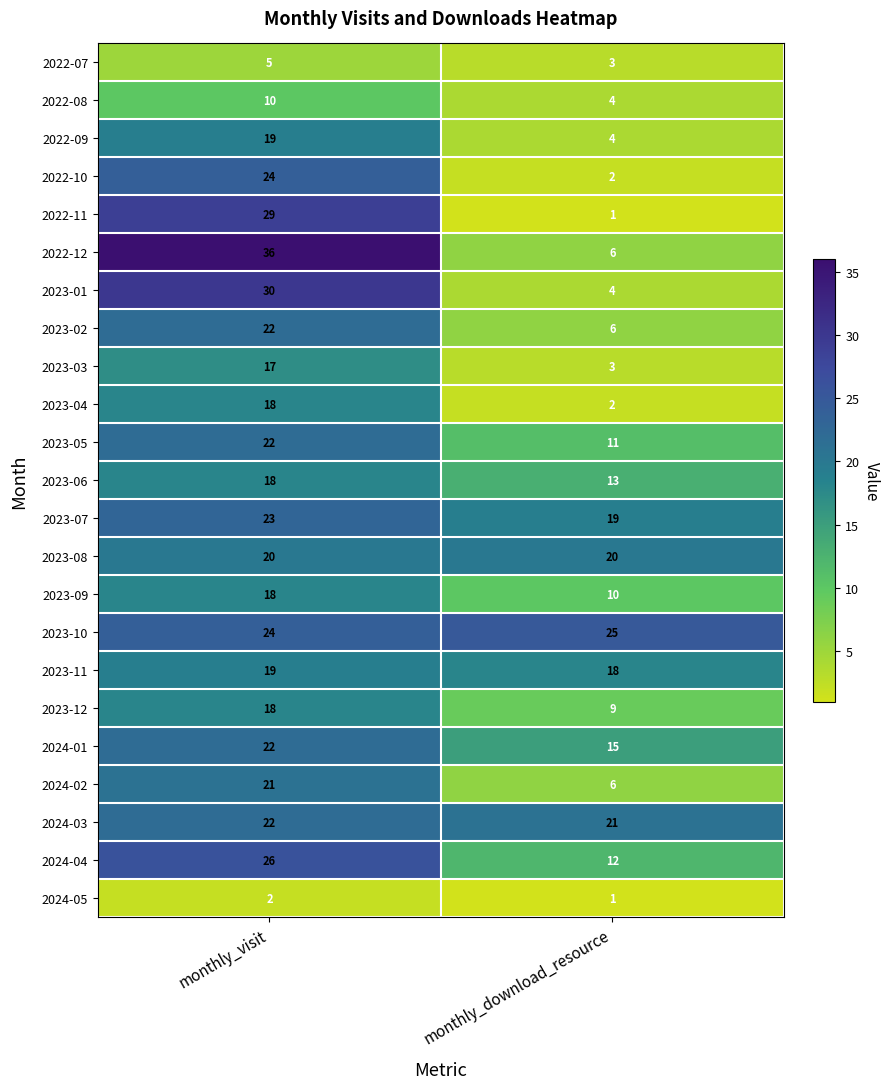

At how many categories does at least one series exceed 9?

2